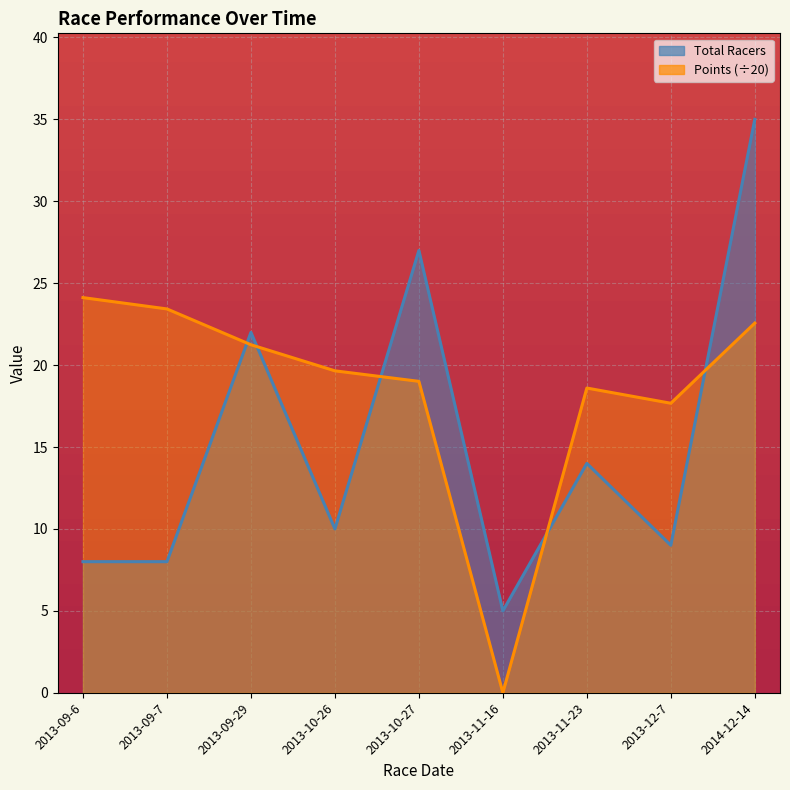

Where does the Points series first go above 19?

2013-09-6